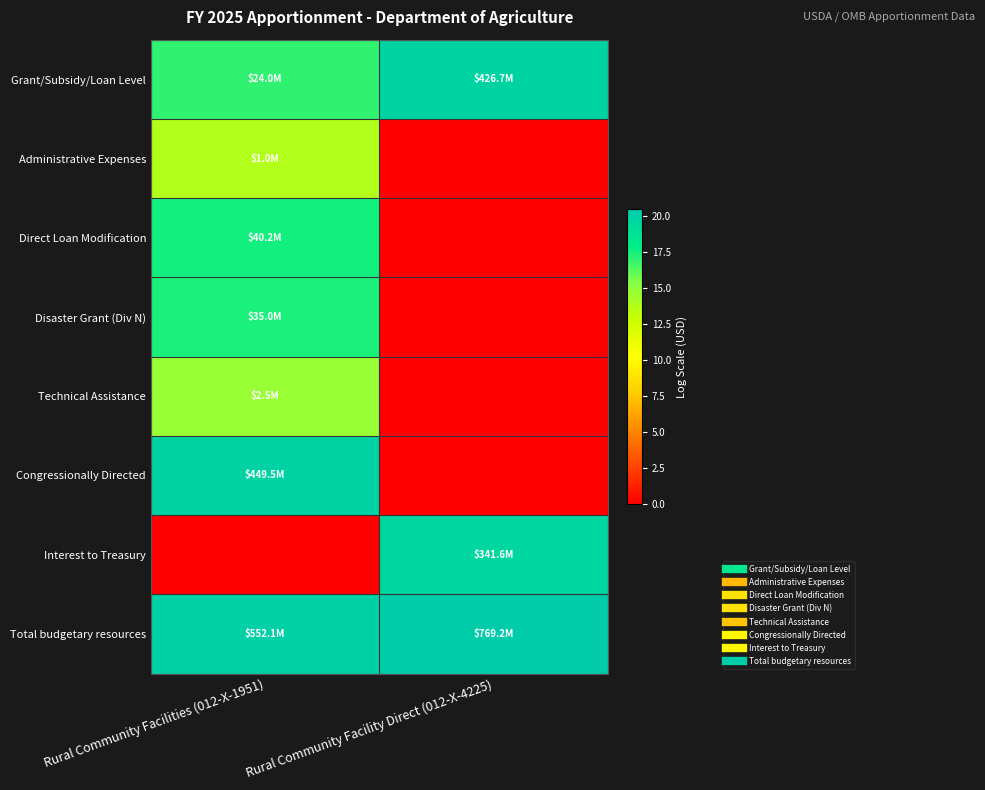

Reading left to right, transcribe all the data shown in this chart.

Grant/Subsidy/Loan Level: Rural Community Facilities (012-X-1951)=17.0	Rural Community Facility Direct (012-X-4225)=19.9
Administrative Expenses: Rural Community Facilities (012-X-1951)=13.8	Rural Community Facility Direct (012-X-4225)=0.0
Direct Loan Modification: Rural Community Facilities (012-X-1951)=17.5	Rural Community Facility Direct (012-X-4225)=0.0
Disaster Grant (Div N): Rural Community Facilities (012-X-1951)=17.4	Rural Community Facility Direct (012-X-4225)=0.0
Technical Assistance: Rural Community Facilities (012-X-1951)=14.7	Rural Community Facility Direct (012-X-4225)=0.0
Congressionally Directed: Rural Community Facilities (012-X-1951)=19.9	Rural Community Facility Direct (012-X-4225)=0.0
Interest to Treasury: Rural Community Facilities (012-X-1951)=0.0	Rural Community Facility Direct (012-X-4225)=19.6
Total budgetary resources: Rural Community Facilities (012-X-1951)=20.1	Rural Community Facility Direct (012-X-4225)=20.5